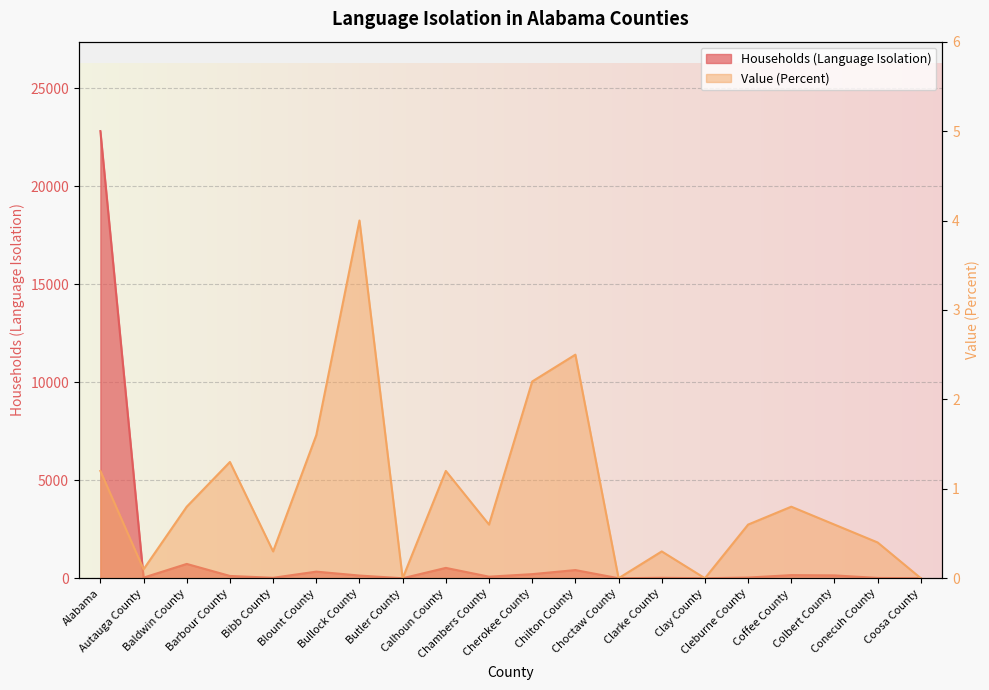

What is the difference between the highest and lowest values at Clay County?

1.0